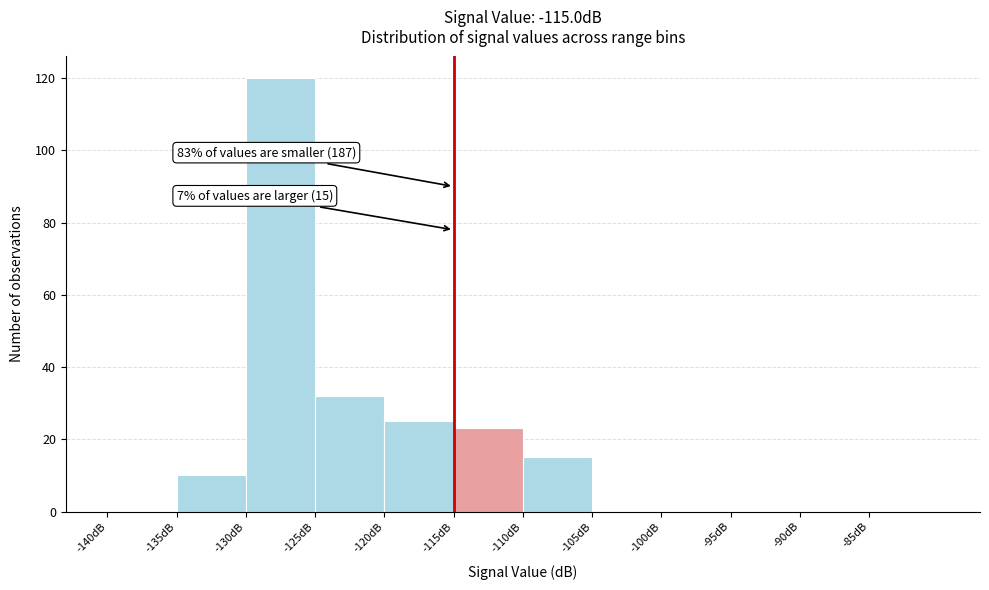

Which range on the x-axis has the tallest bar?

-130 to -125